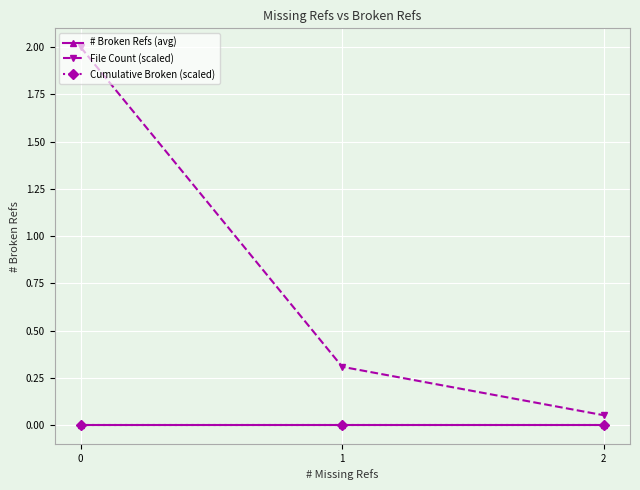

Which series has the largest total across all categories?

File Count (scaled)